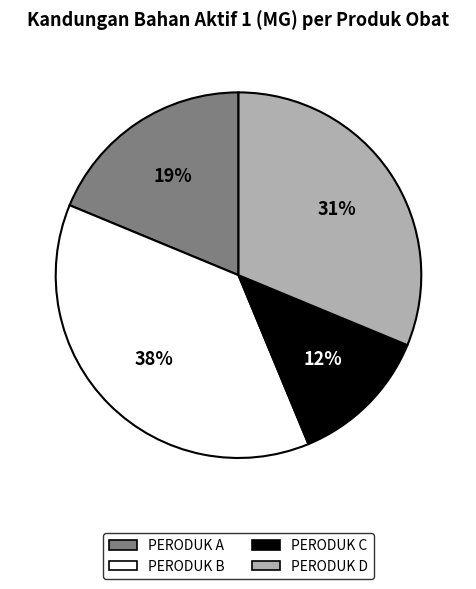

Is PERODUK D the majority of the pie?

No